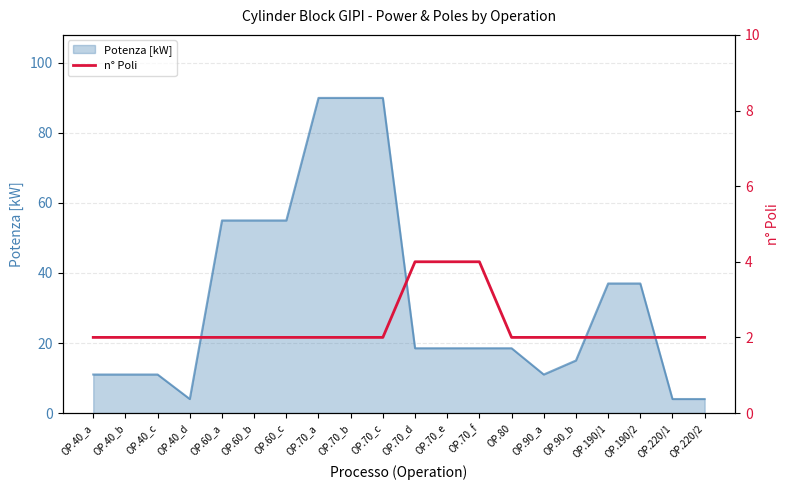

Reading left to right, transcribe all the data shown in this chart.

2	2	2	2	2	2	2	2	2	2	4	4	4	2	2	2	2	2	2	2